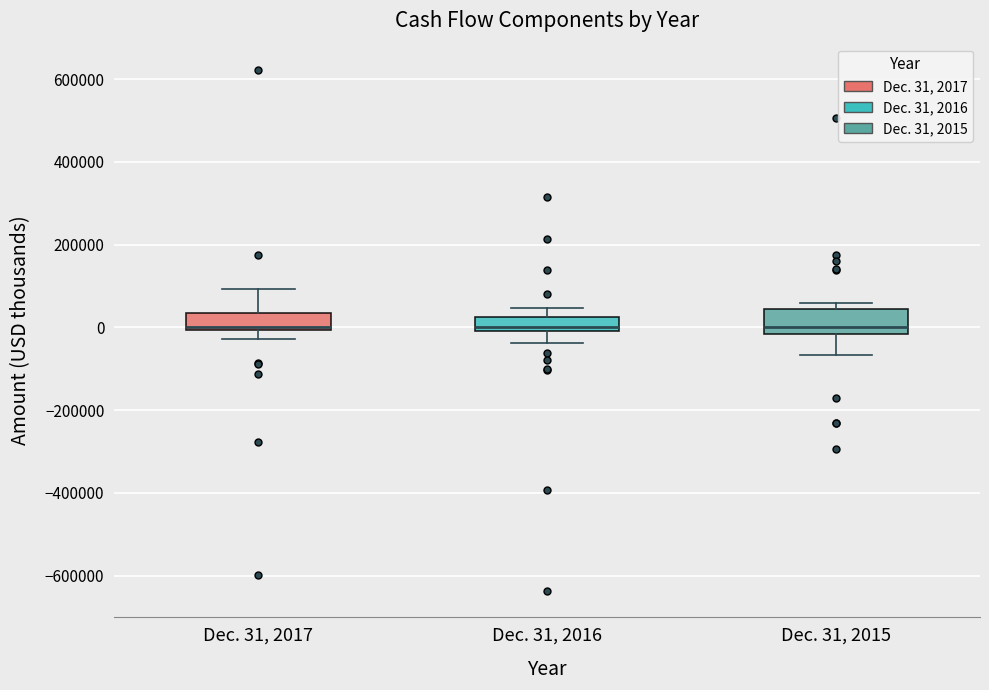

Reading left to right, read every box against the y-axis: the position of its median line, the range the box covers, and the ends of its whiskers. The values are not printed on the chart, so give them approximately, as read against the axis.

Dec. 31, 2017: median 0 (drawn on the box's lower edge), box 0 to 40000, whiskers -20000 to 100000
Dec. 31, 2016: median 0 (just above the box's lower edge), box 0 to 20000, whiskers -40000 to 40000
Dec. 31, 2015: median 0, box -20000 to 40000, whiskers -60000 to 60000